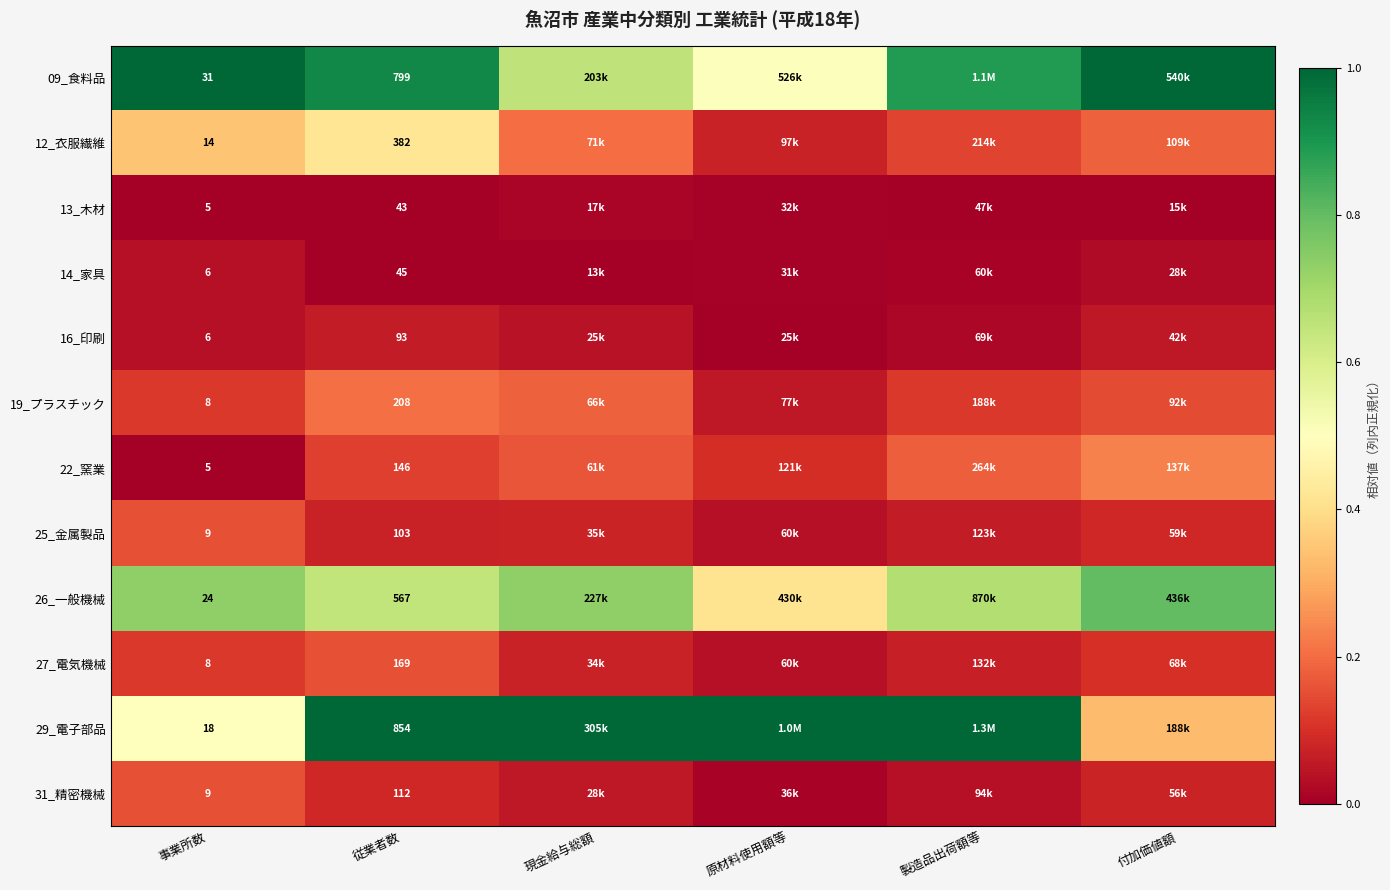

The 25_金属製品 series shows 0.1 at 現金給与総額. True or false?

True